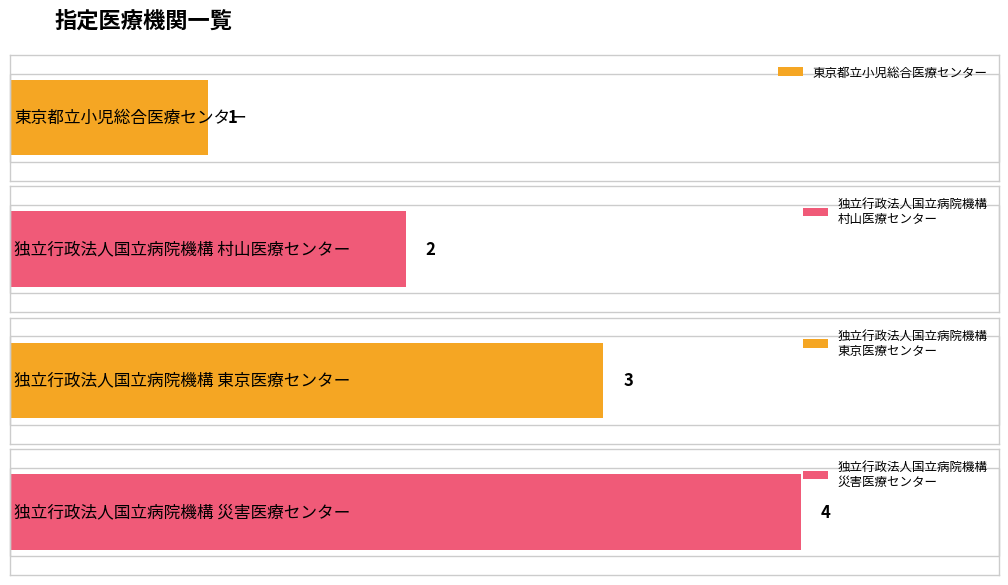

At which label is the value closest to 2?

独立行政法人国立病院機構
村山医療センター